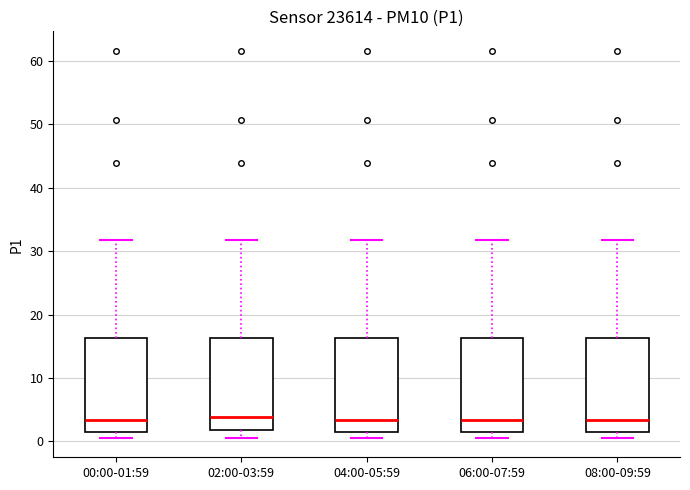

Reading left to right, read every box against the y-axis: the position of its median line, the range the box covers, and the ends of its whiskers. The values are not printed on the chart, so give them approximately, as read against the axis.

00:00-01:59: median 3, box 2 to 16, whiskers 1 to 32
02:00-03:59: median 4, box 2 to 16, whiskers 1 to 32
04:00-05:59: median 3, box 2 to 16, whiskers 1 to 32
06:00-07:59: median 3, box 2 to 16, whiskers 1 to 32
08:00-09:59: median 3, box 2 to 16, whiskers 1 to 32